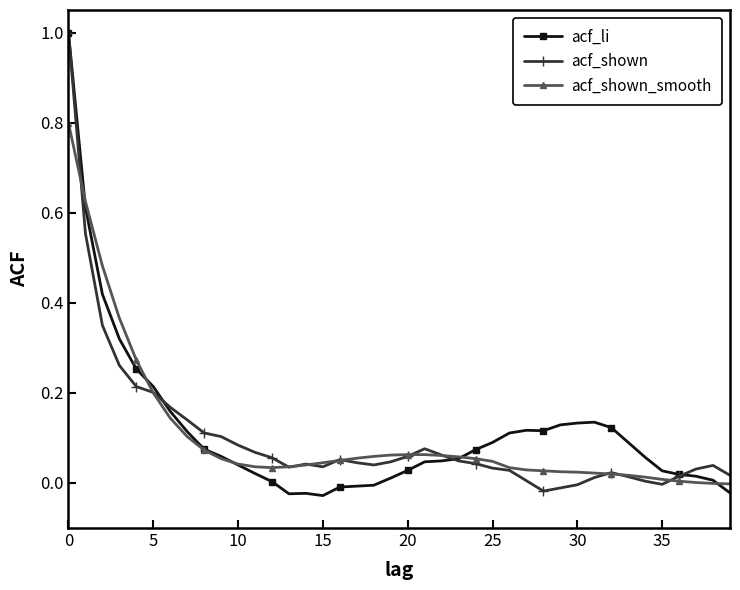

What is the highest value of the acf_shown series?

1.0